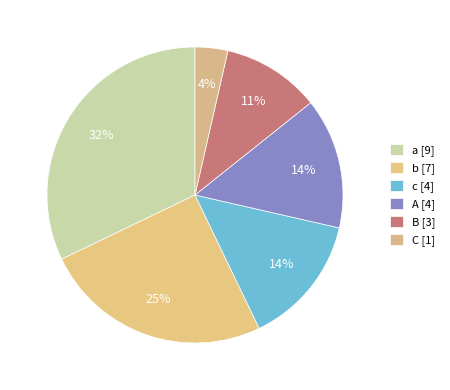

The b slice represents 32% of the pie. True or false?

False